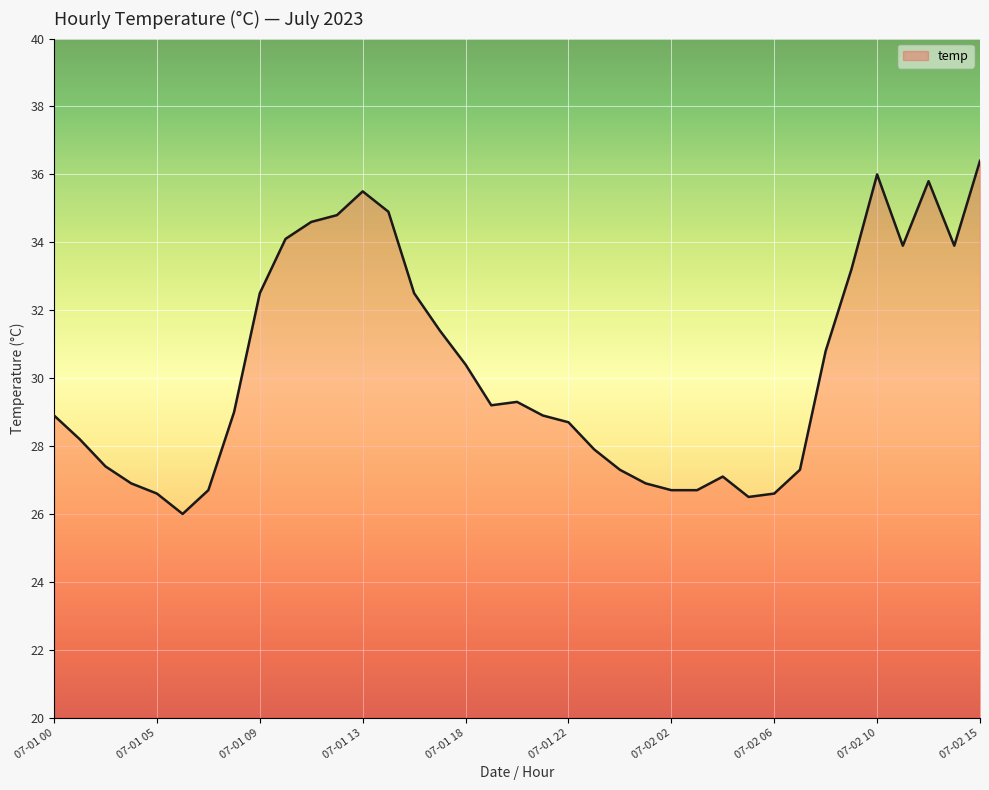

What is the greatest value displayed?

36.4